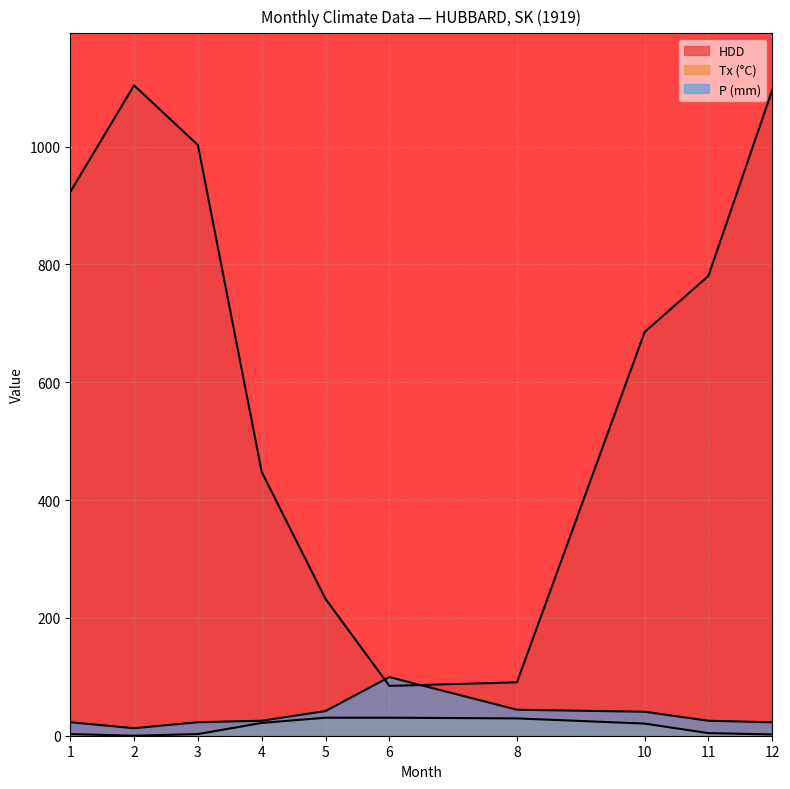

At which category does the chart reach its peak across all series?

2